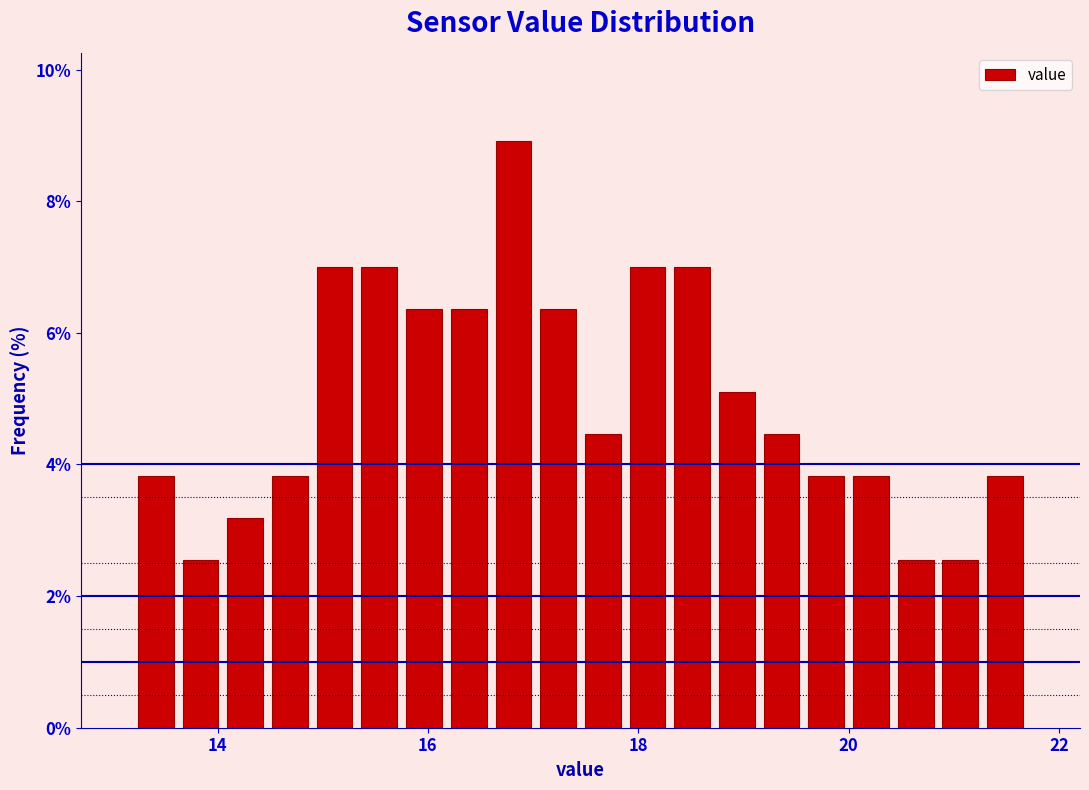

Around what value on the x-axis is the tallest bar? Give the approximate position of its centre, as read against the axis.

16.8